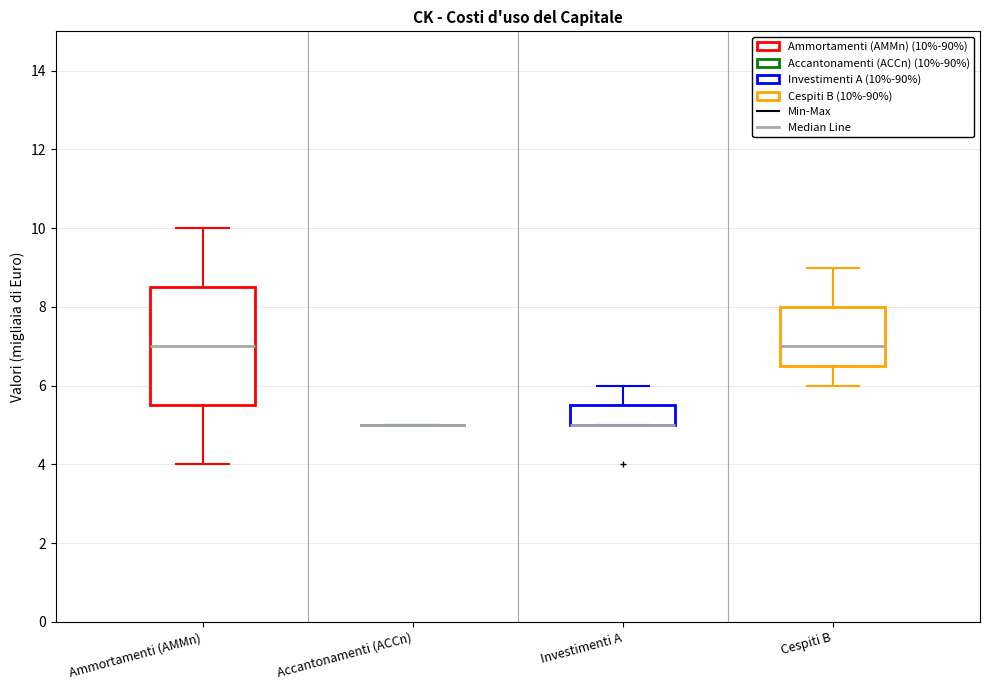

Reading left to right, read every box against the y-axis: the position of its median line, the range the box covers, and the ends of its whiskers. The values are not printed on the chart, so give them approximately, as read against the axis.

Ammortamenti (AMMn): median 7.0, box 5.6 to 8.6, whiskers 4.0 to 10.0
Accantonamenti (ACCn): box collapsed to a line at 5.0, whiskers 5.0 to 5.0
Investimenti A: median 5.0 (drawn on the box's lower edge), box 5.0 to 5.6, whiskers 5.0 to 6.0
Cespiti B: median 7.0, box 6.6 to 8.0, whiskers 6.0 to 9.0